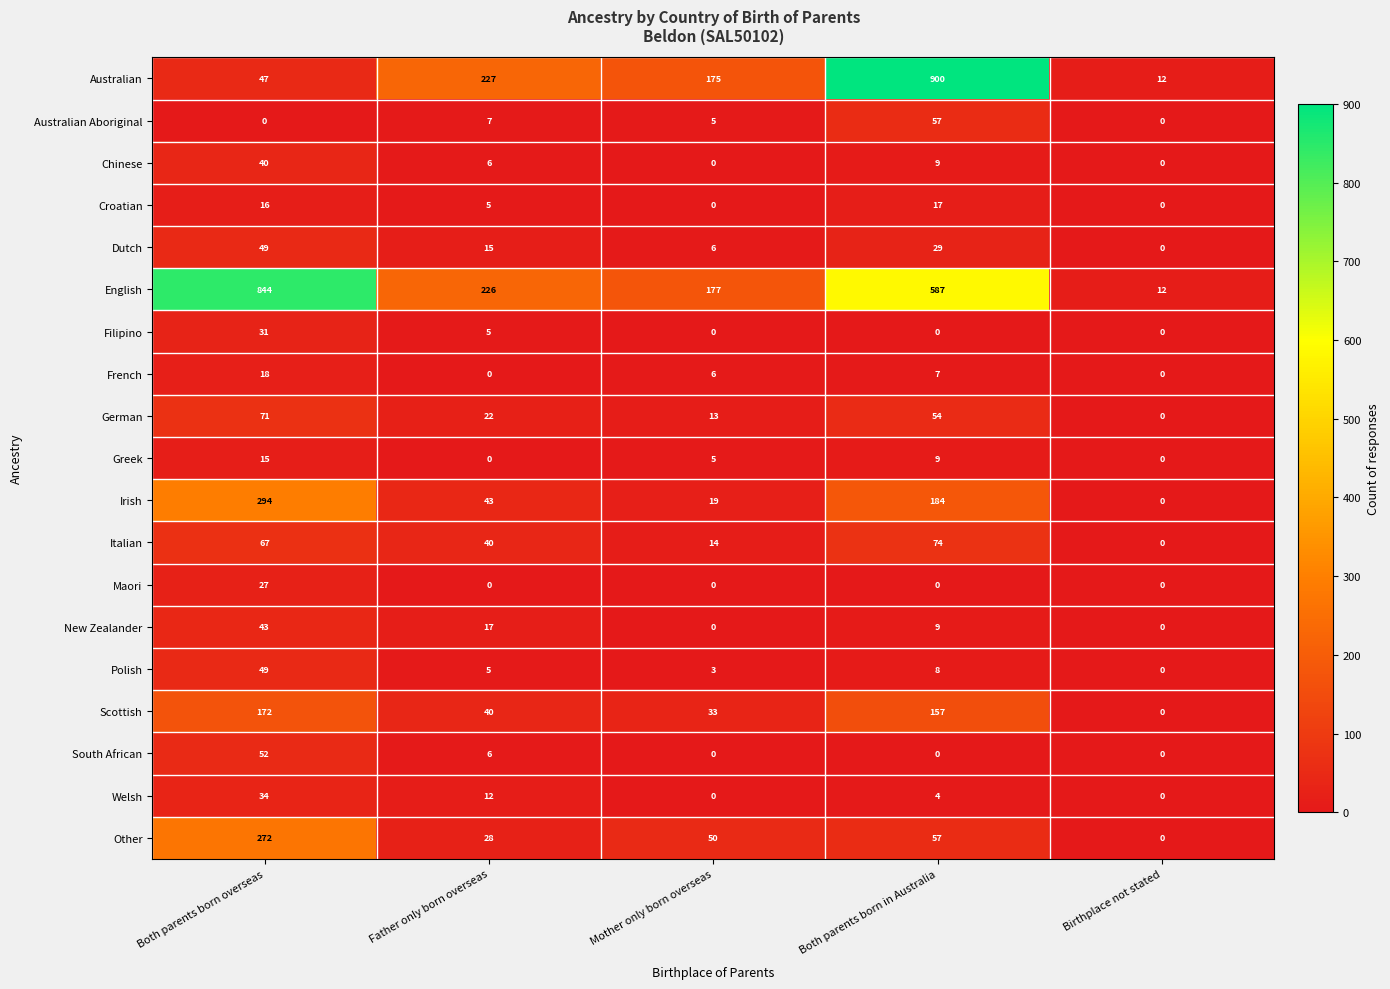

At which label does German reach its peak?

Both parents born overseas